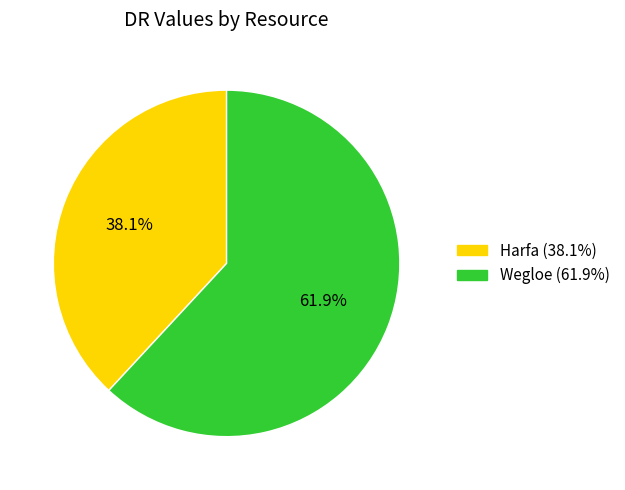

Approximately how many times larger is the value at Harfa compared to Wegloe?

0.6